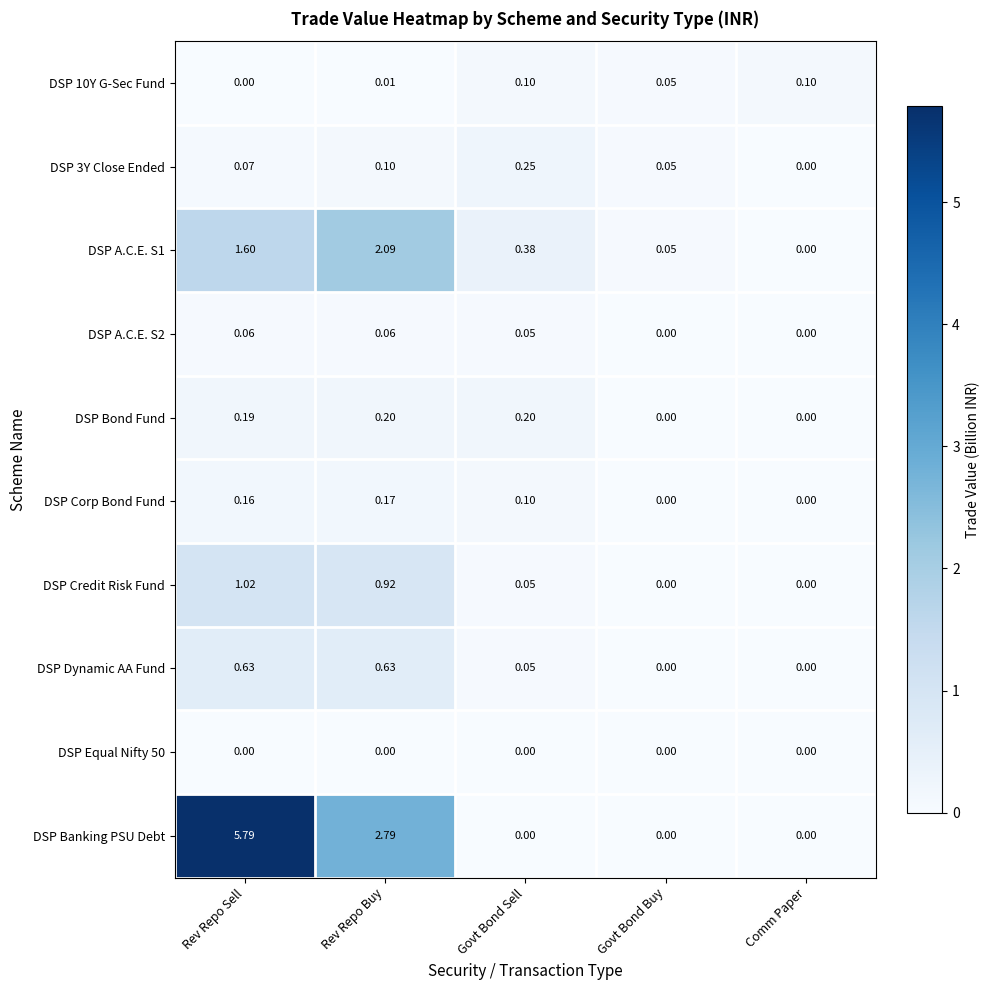

How many series are shown in this chart?

10